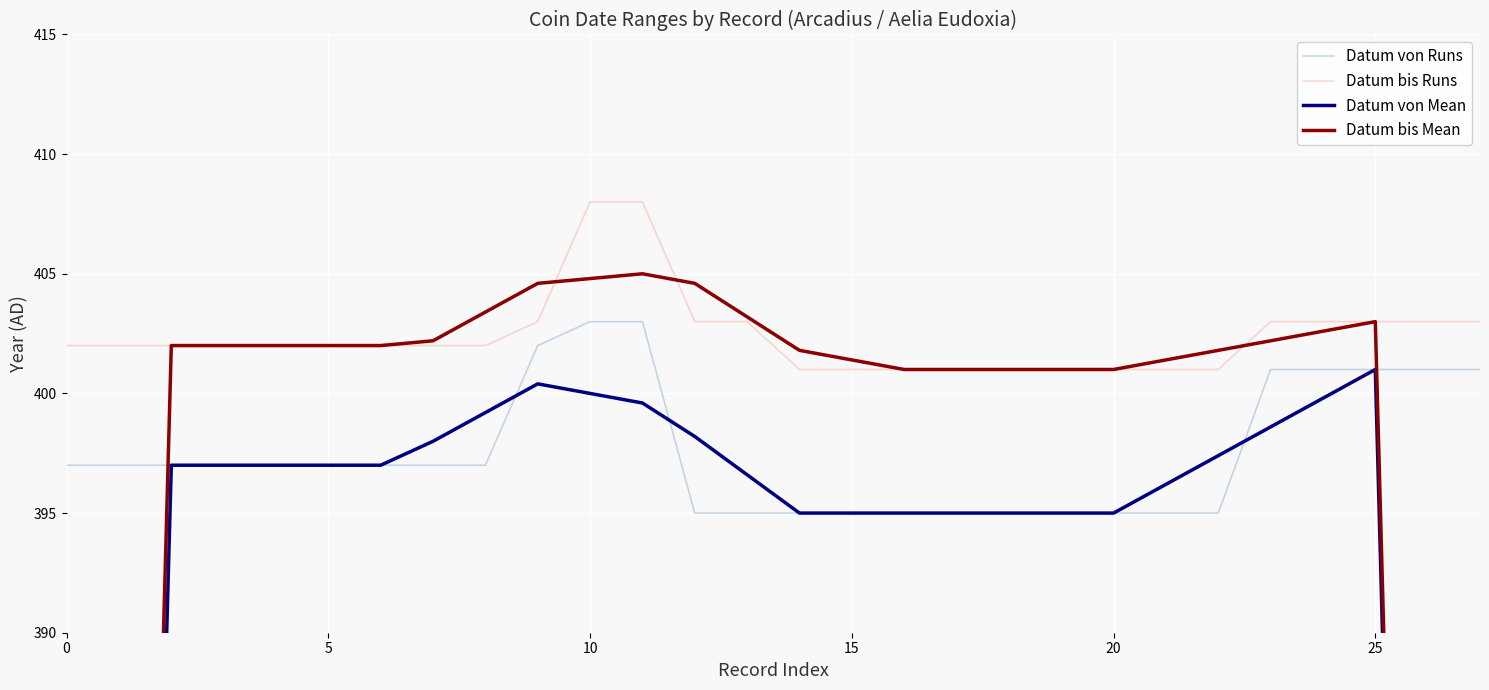

Rank the series by their maximum value, from highest to lowest.

Datum bis Runs, Datum bis Mean, Datum von Runs, Datum von Mean